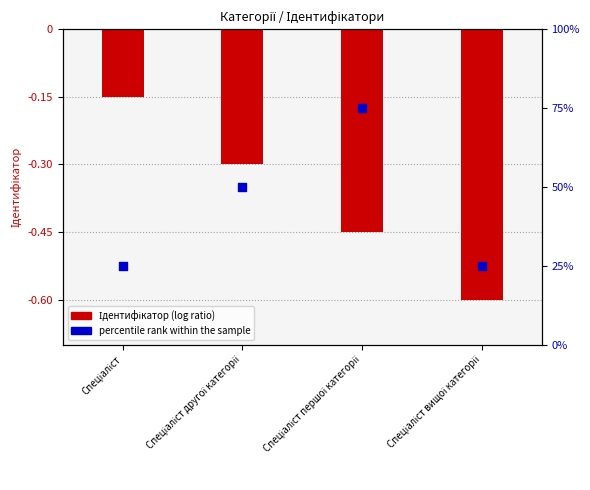

Is the value of percentile rank within the sample at Спеціаліст другої категорії greater than the value of Ідентифікатор (log ratio) at Спеціаліст другої категорії?

Yes